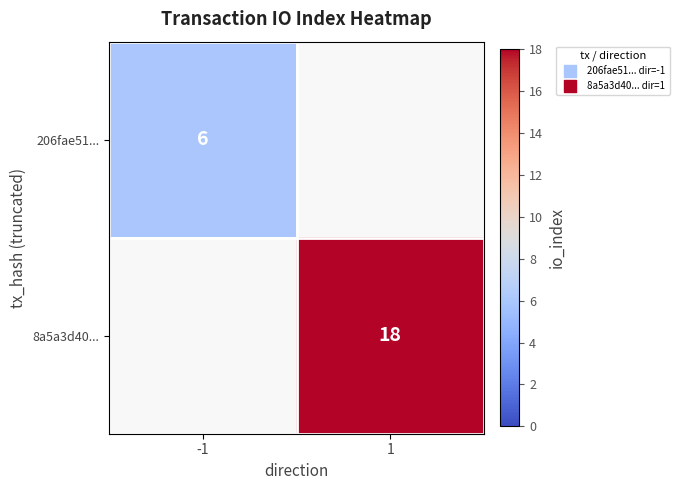

Is the value of 8a5a3d40... at 1 greater than the value of 206fae51... at -1?

Yes